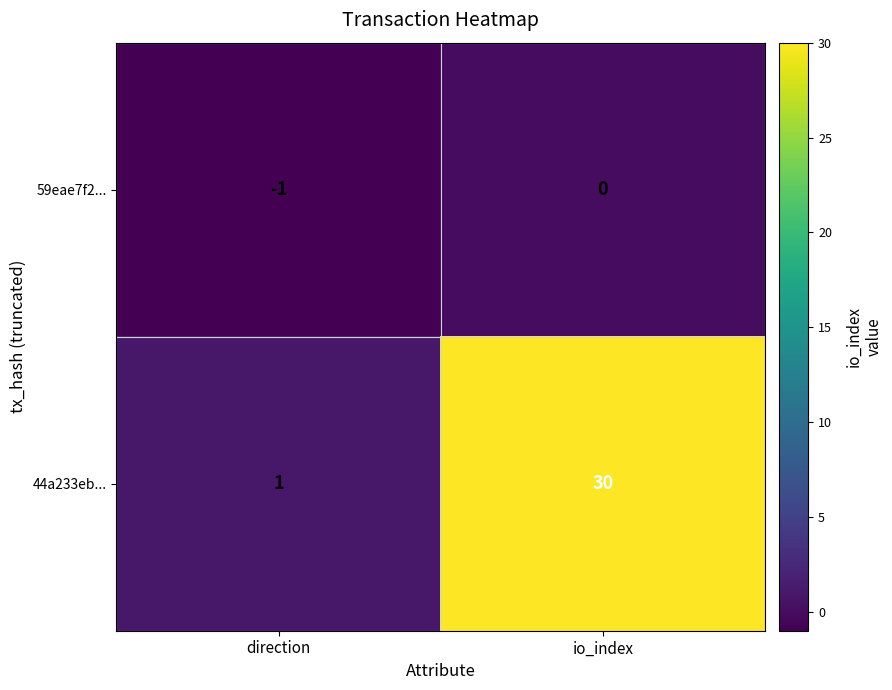

How many categories are shown in the chart?

2